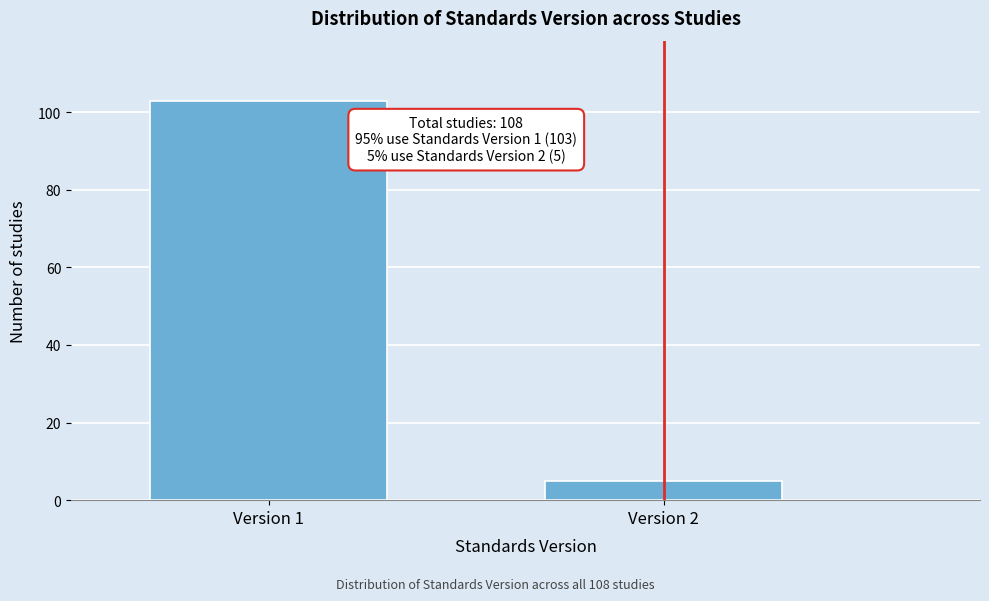

Reading left to right, transcribe all the data shown in this chart.

103	5